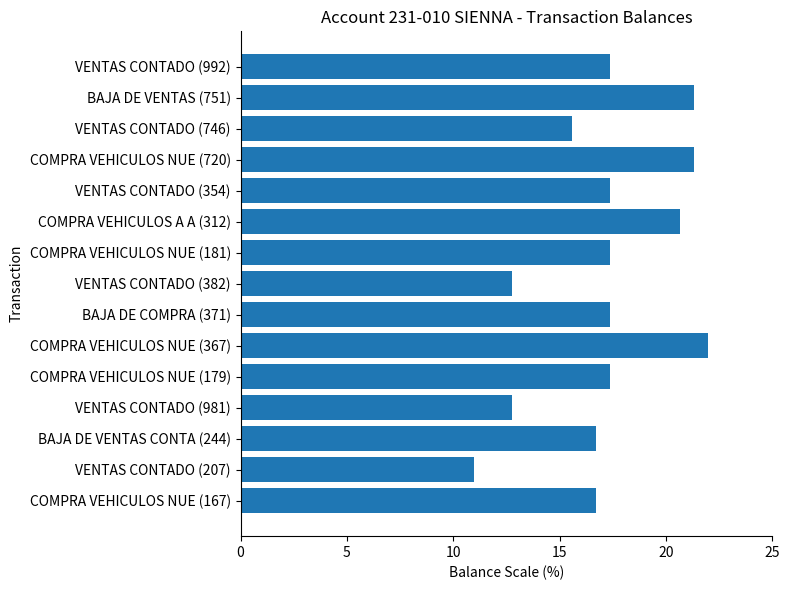

Which category has the highest value across all series?

COMPRA VEHICULOS NUE (367)